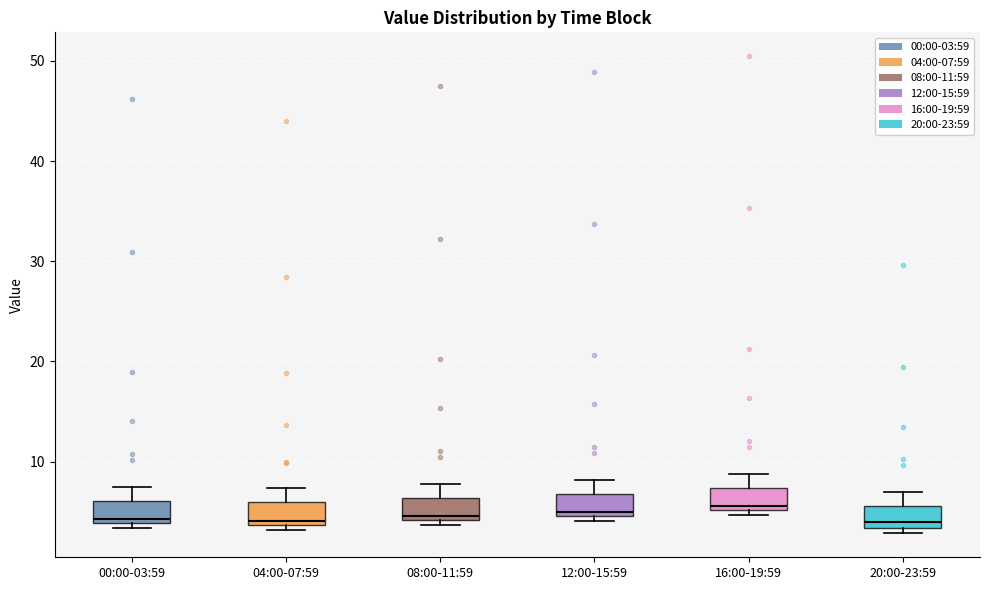

Where does the upper whisker of the box for 08:00-11:59 end on the y-axis? The values are not printed on the chart, so give them approximately, as read against the axis.

8